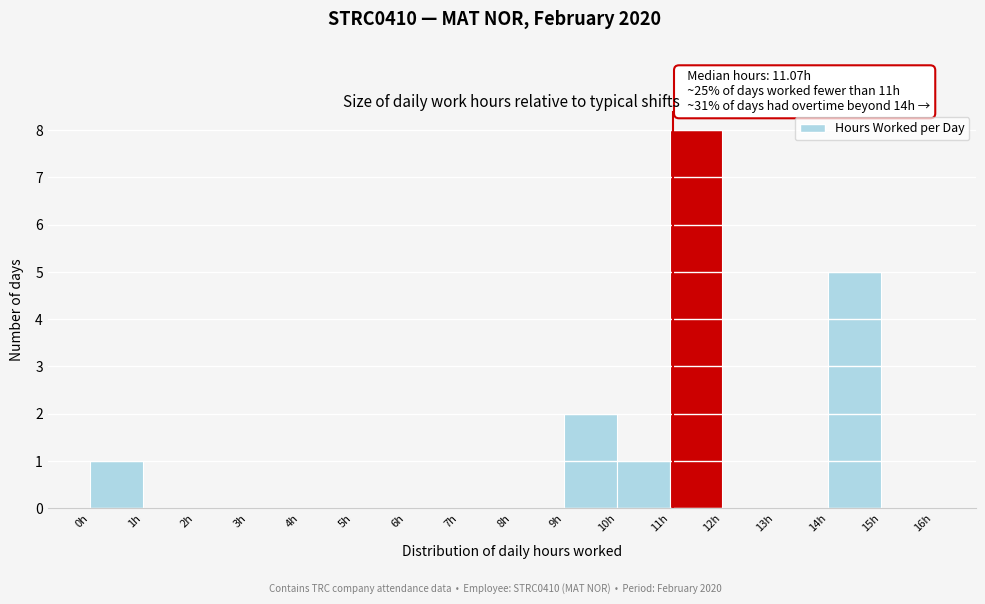

Which range on the x-axis has the tallest bar?

11 to 12